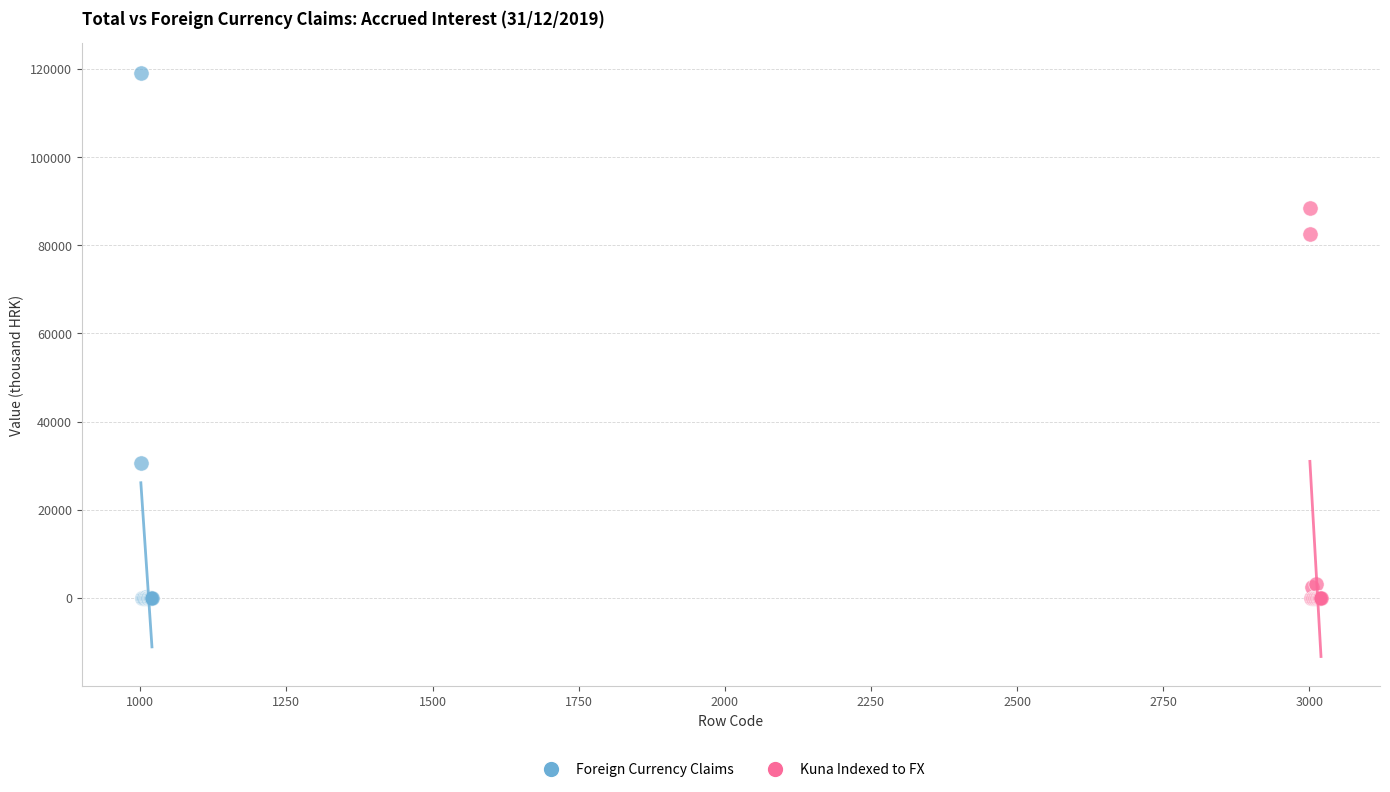

Which series has the largest Y range (max minus min)?

Foreign Currency Claims